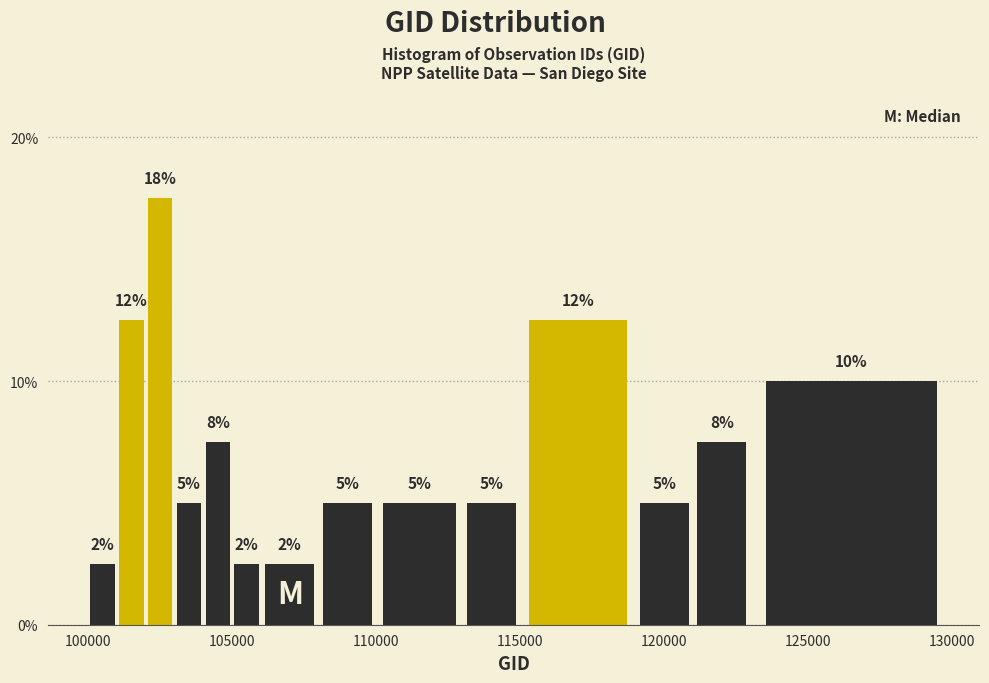

Around what value on the x-axis is the tallest bar? Give the approximate position of its centre, as read against the axis.

102500